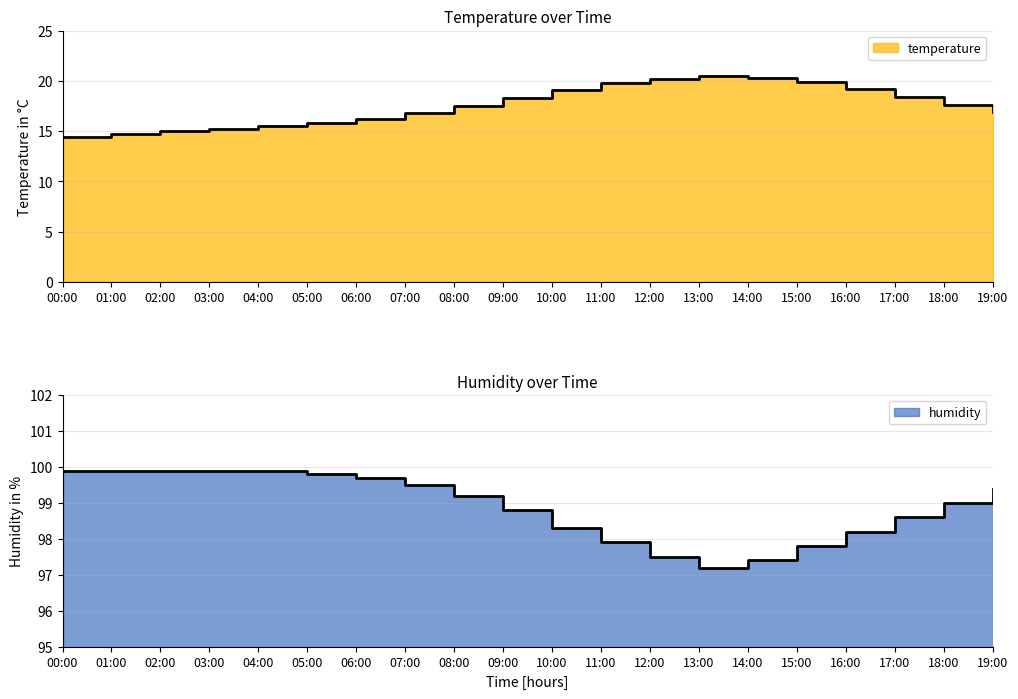

List the series in order of their peak value, highest first.

humidity, temperature